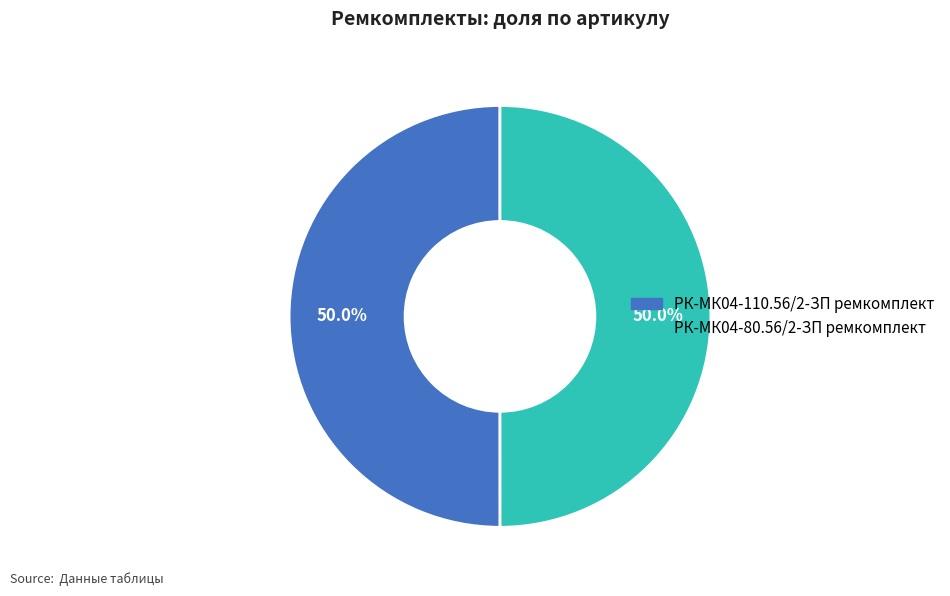

What is the ratio of the value at РК-МК04-80.56/2-ЗП ремкомплект to the value at РК-МК04-110.56/2-ЗП ремкомплект?

1.0